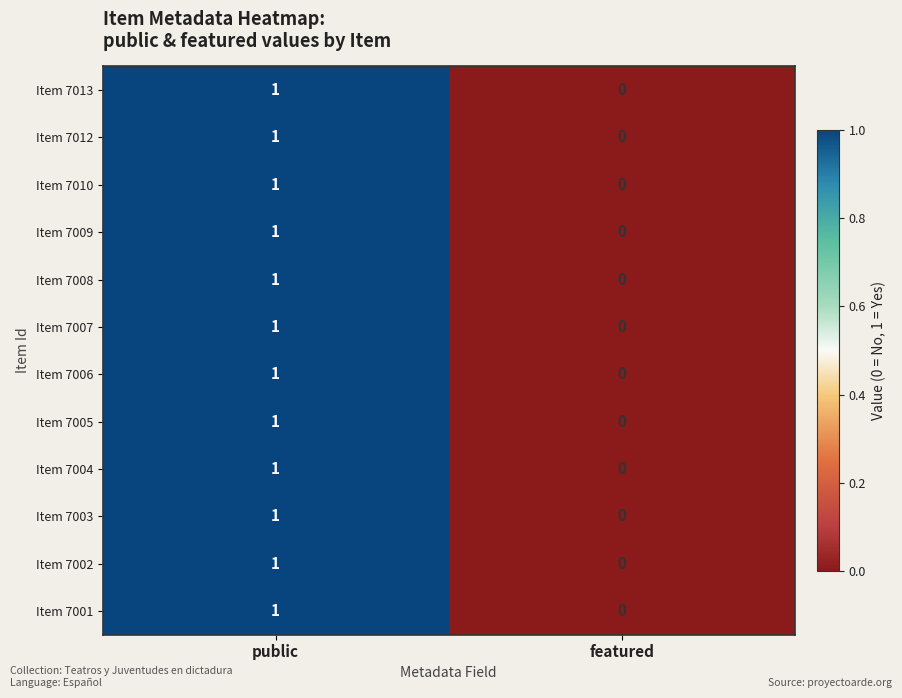

At which category is the sum across all series the highest?

public